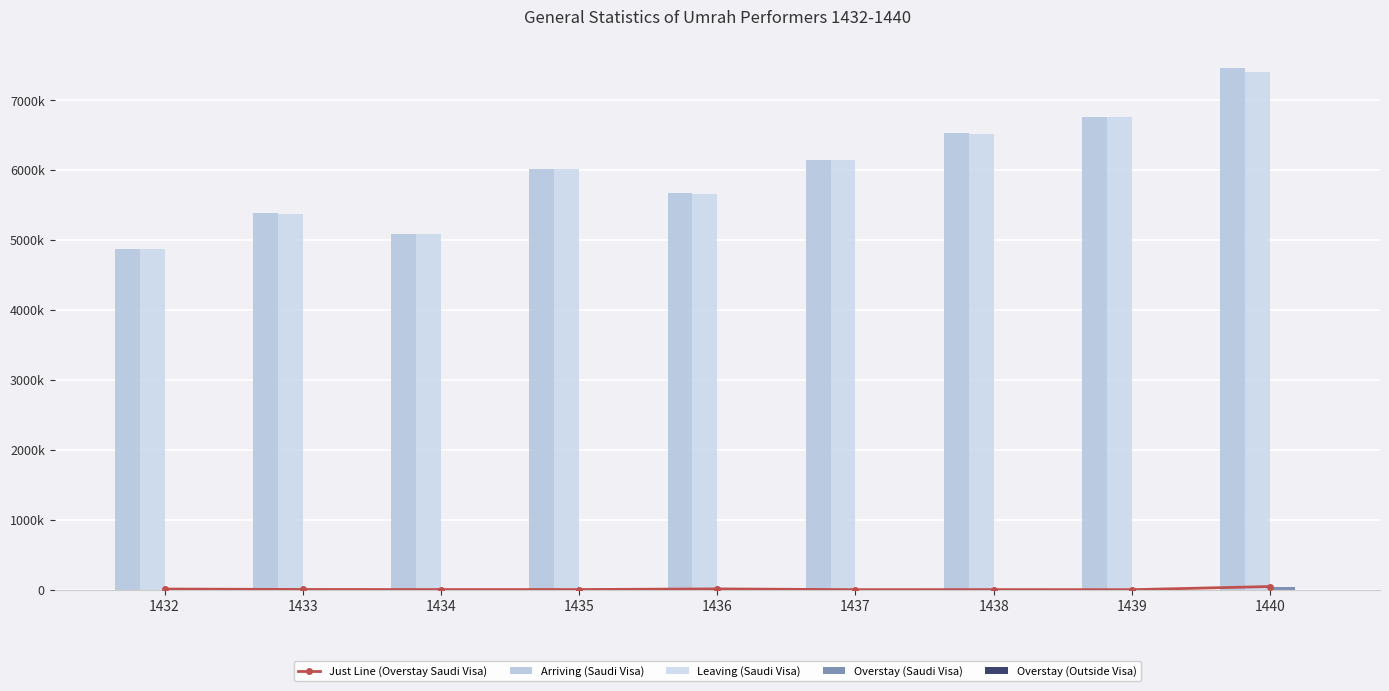

What is the value of the Arriving (Saudi Visa) bar at the 7th from the left?

6532074